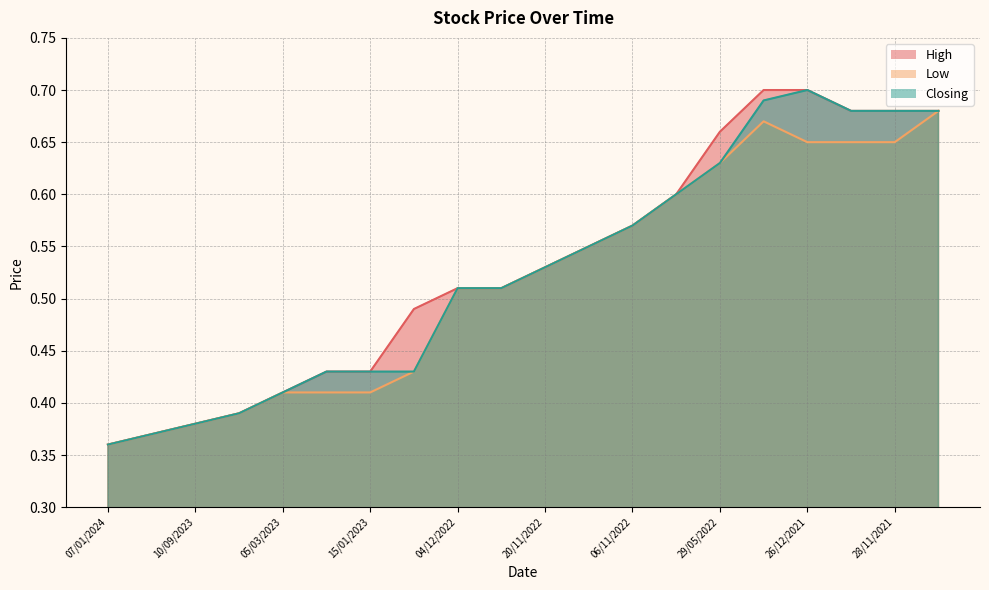

Which series changed the most between 10/09/2023 and 20/11/2022?

High